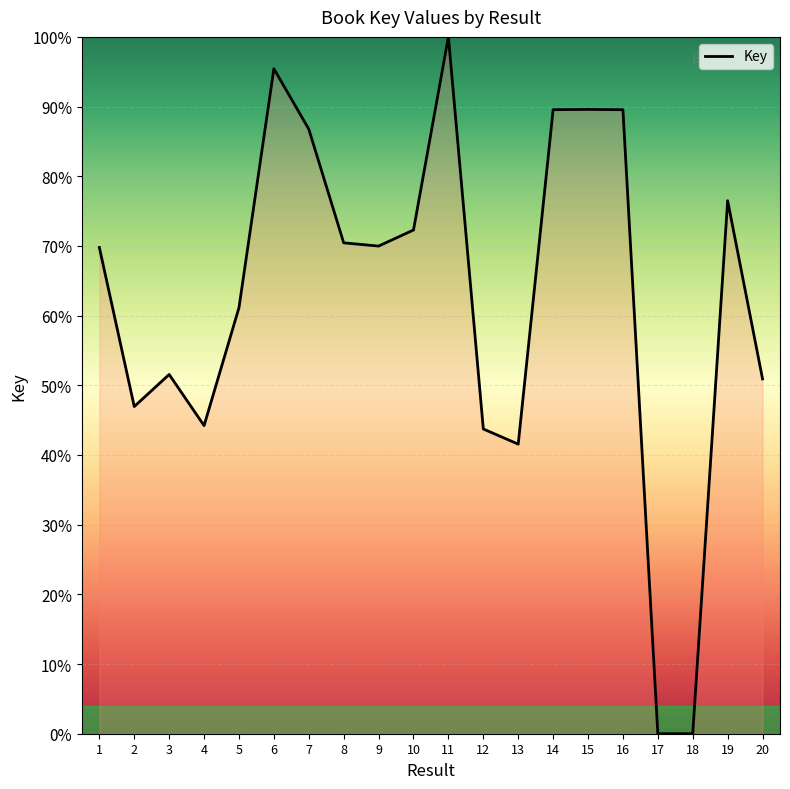

What is the difference between the second highest and minimum values?

95.4